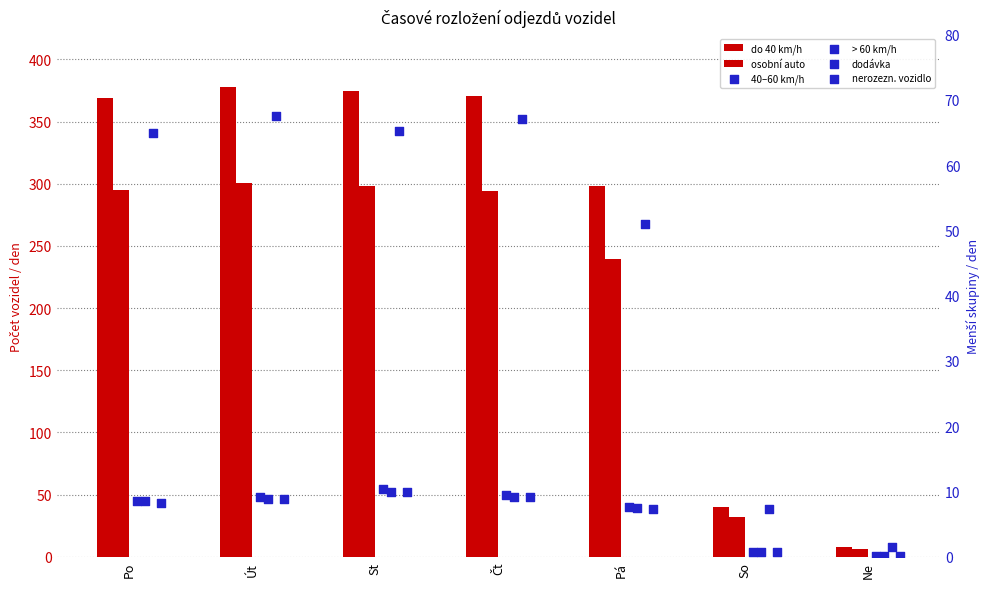

Which series has the largest Y range (max minus min)?

do_40_kmh_den